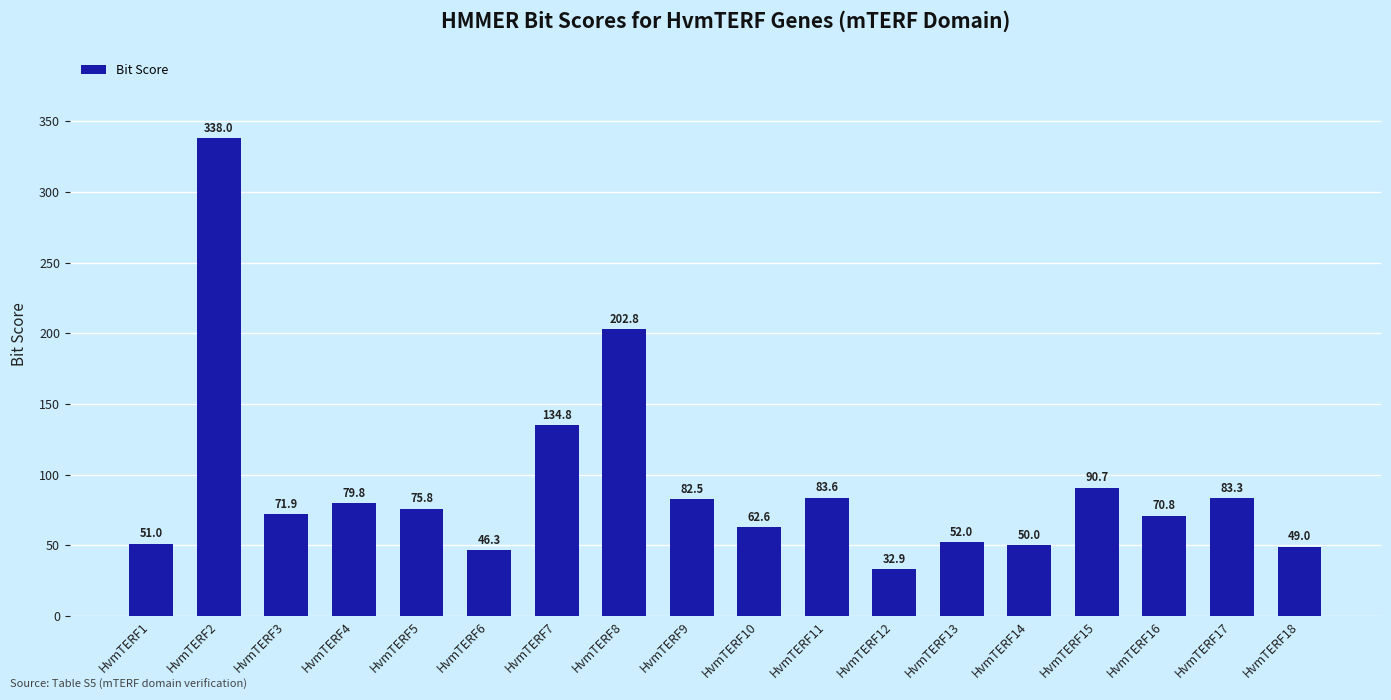

The chart shows a value of 202.8 at HvmTERF8. True or false?

True